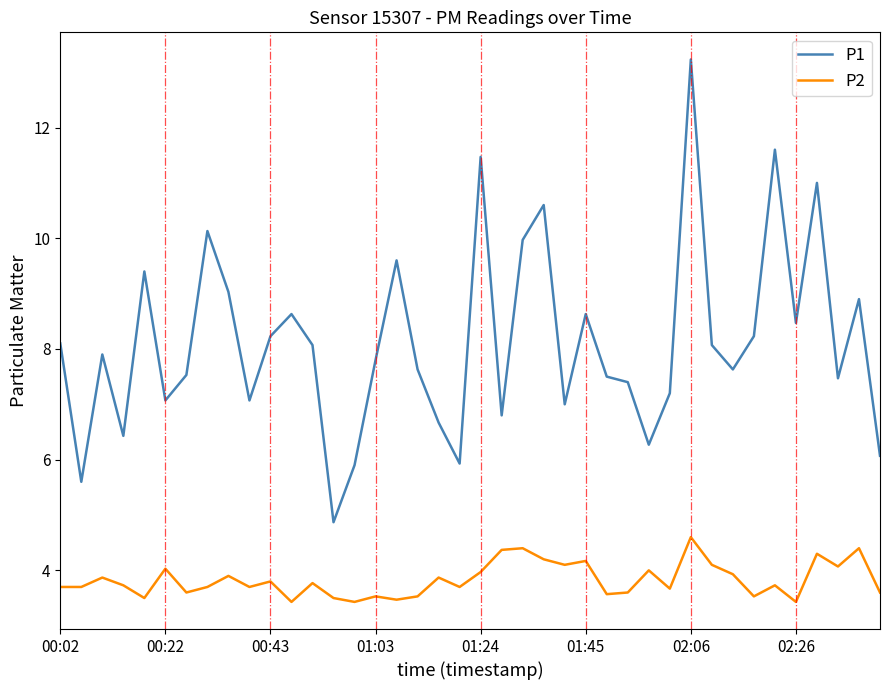

Which series has the largest total across all categories?

P1